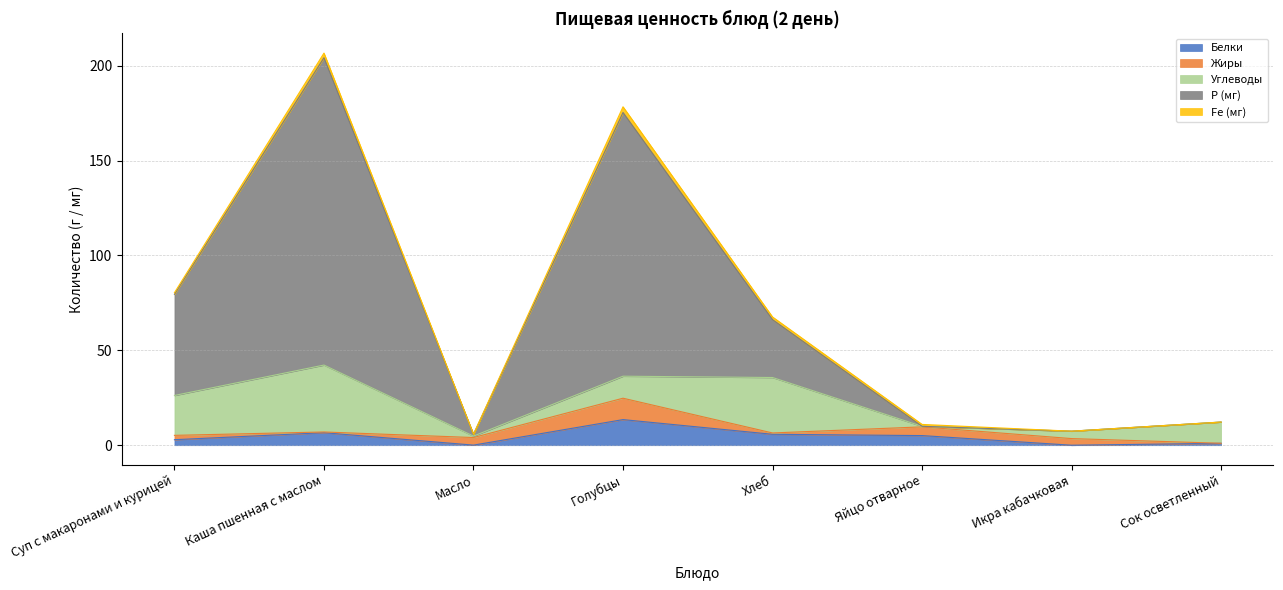

Where is the first local minimum for Р (мг)?

Масло